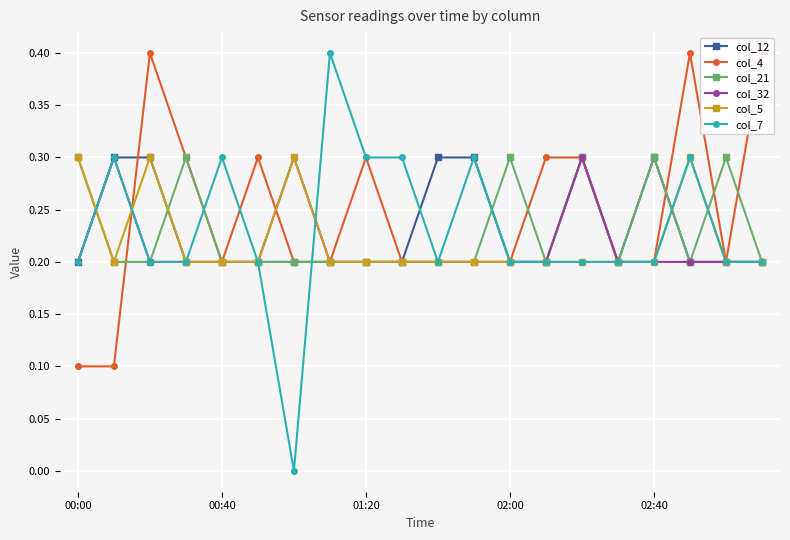

The col_32 series shows 0.3 at 00:00. True or false?

False